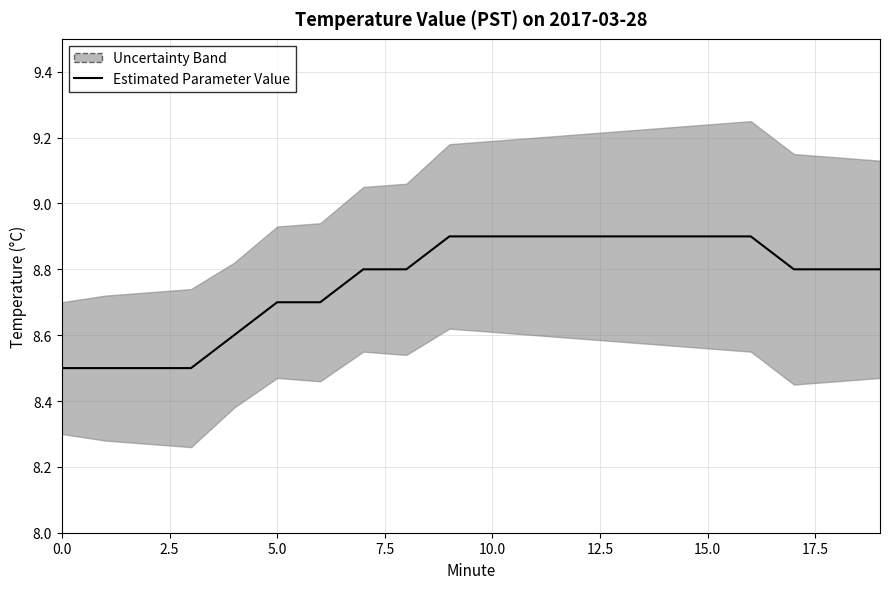

Is it true that the value at 18 is 2.2?

False